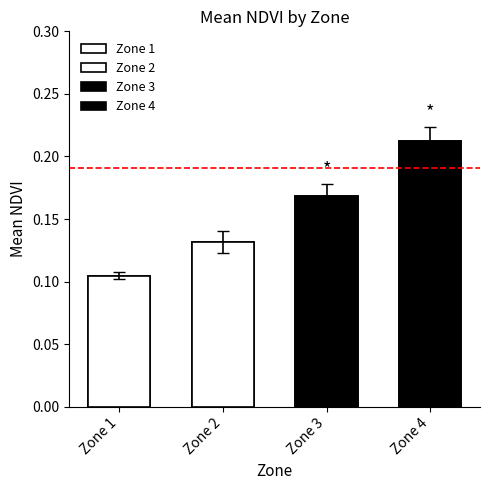

How many values are between 0 and 1?

4